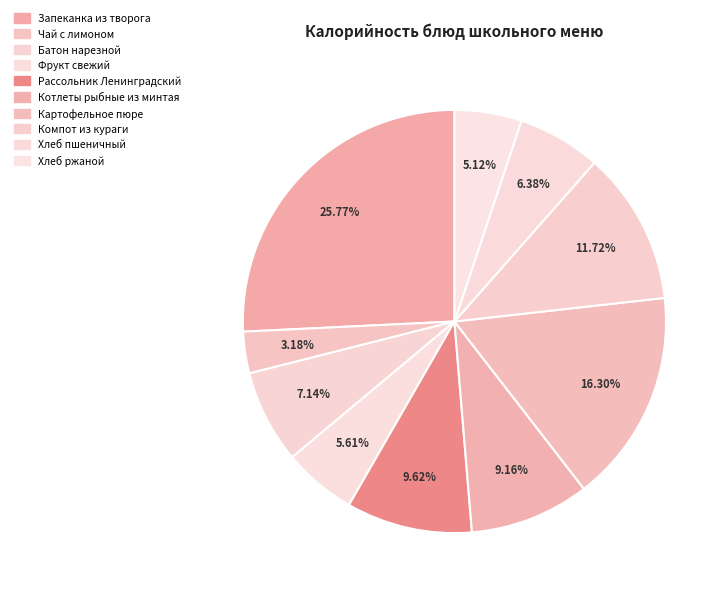

Which slice is the largest?

Запеканка из творога